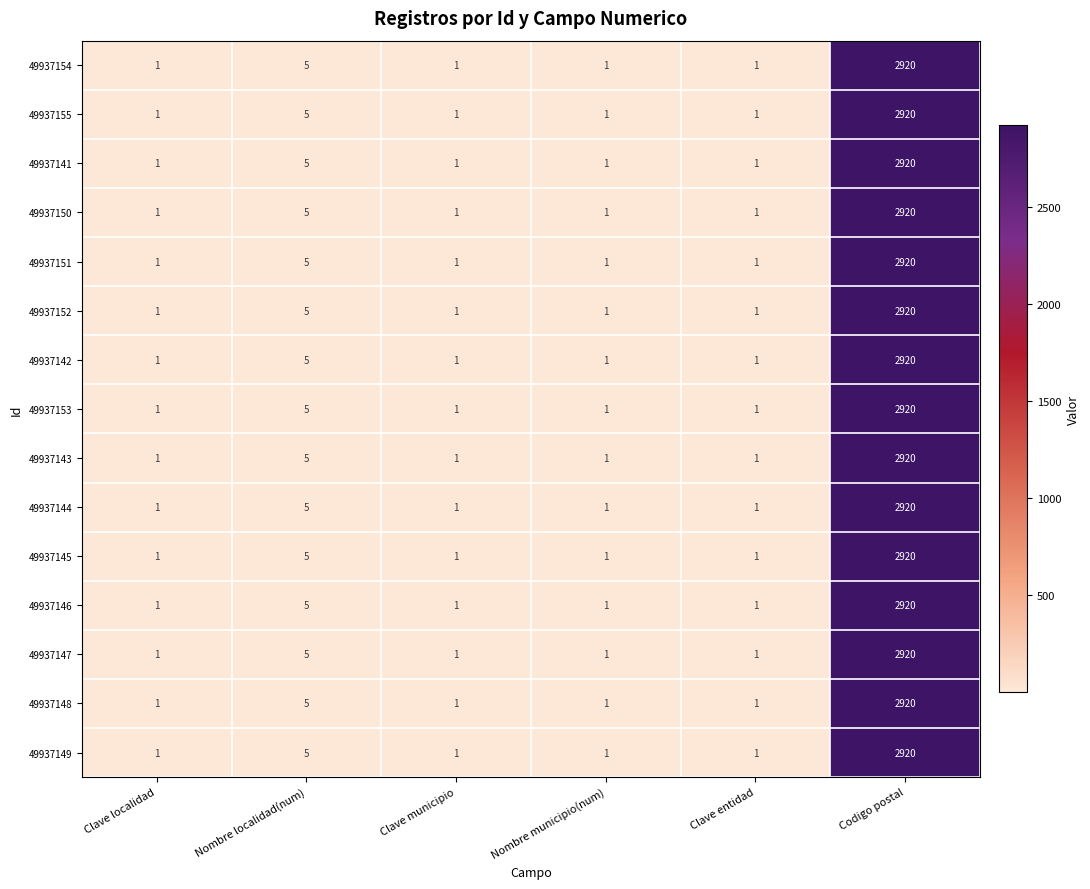

What is the minimum value shown in the chart?

1